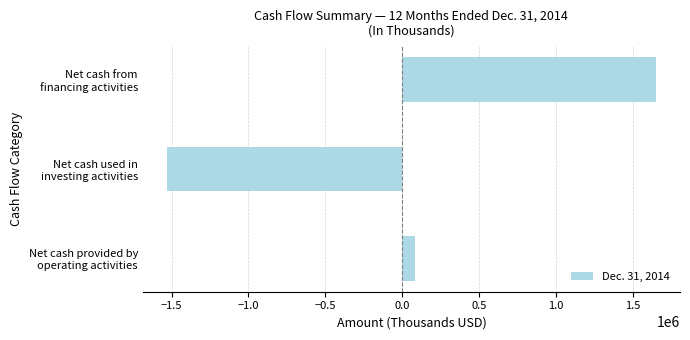

Are the bars horizontal?

Yes